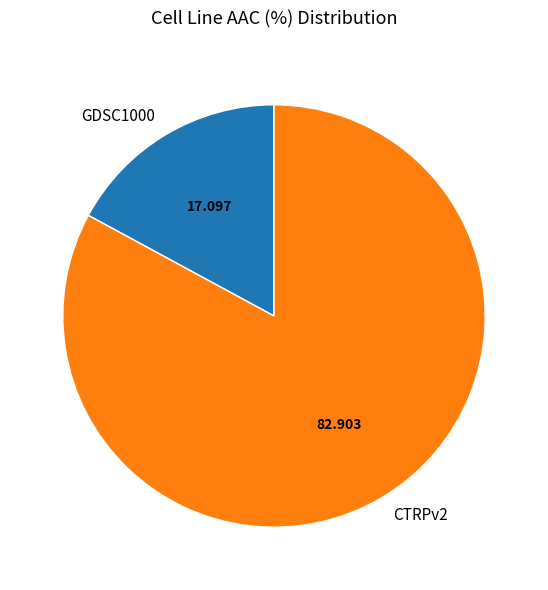

Which slice is the largest?

CTRPv2